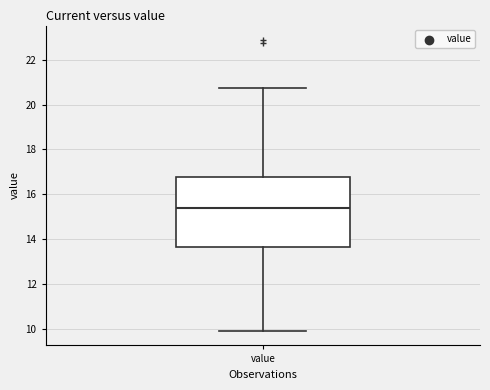

Where does the median line of the box for value sit on the y-axis? The values are not printed on the chart, so give them approximately, as read against the axis.

15.4